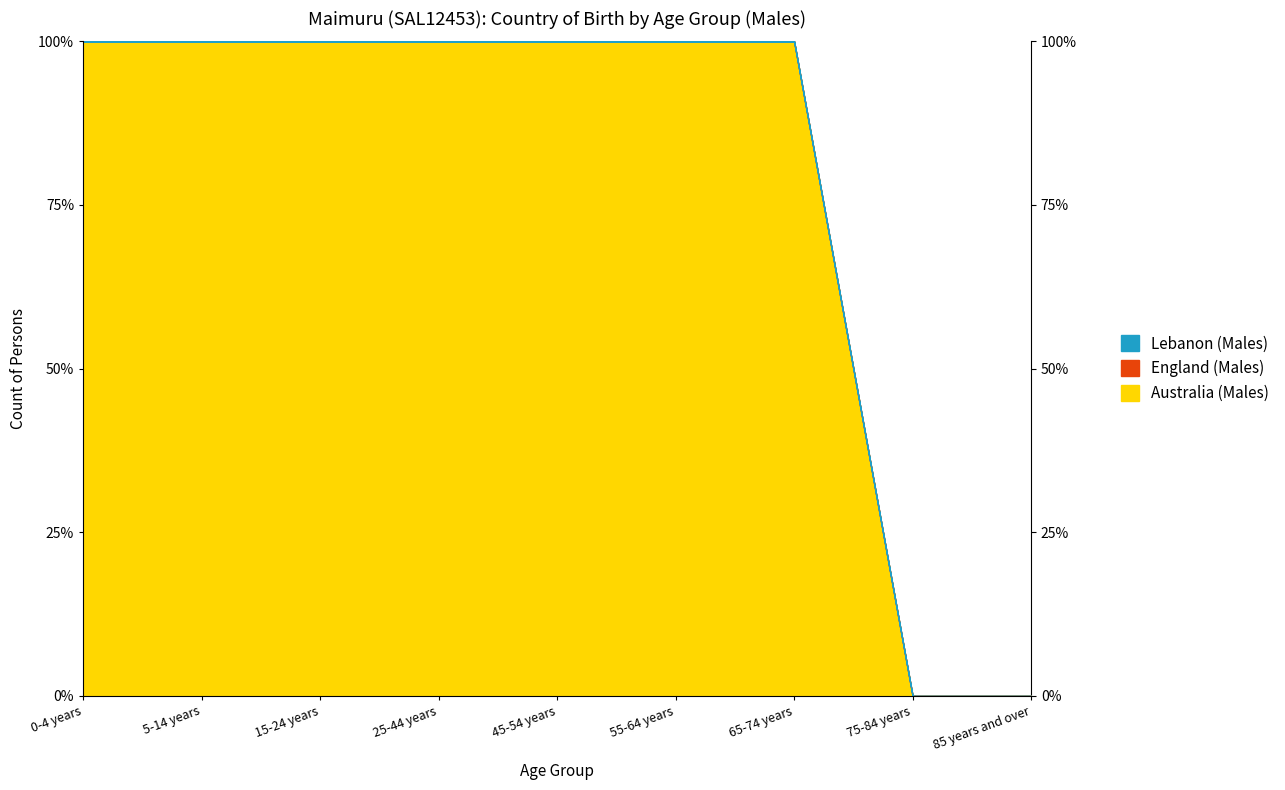

True or false: Australia (Males) and England (Males) intersect in this chart.

False